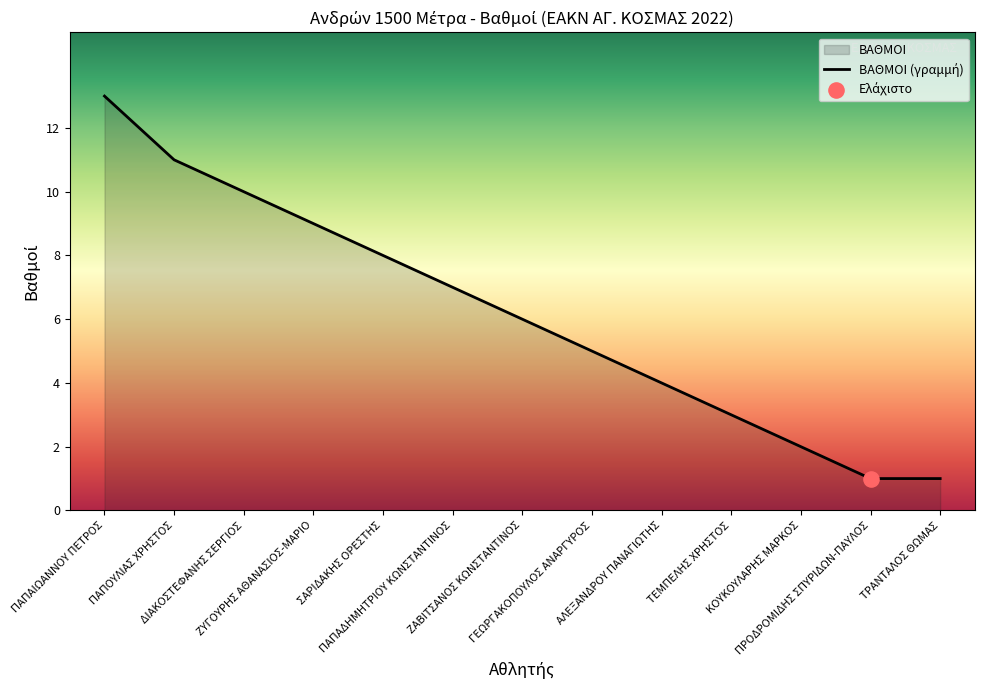

What is the change in value from ΔΙΑΚΟΣΤΕΦΑΝΗΣ ΣΕΡΓΙΟΣ to ΠΡΟΔΡΟΜΙΔΗΣ ΣΠΥΡΙΔΩΝ-ΠΑΥΛΟΣ?

-9